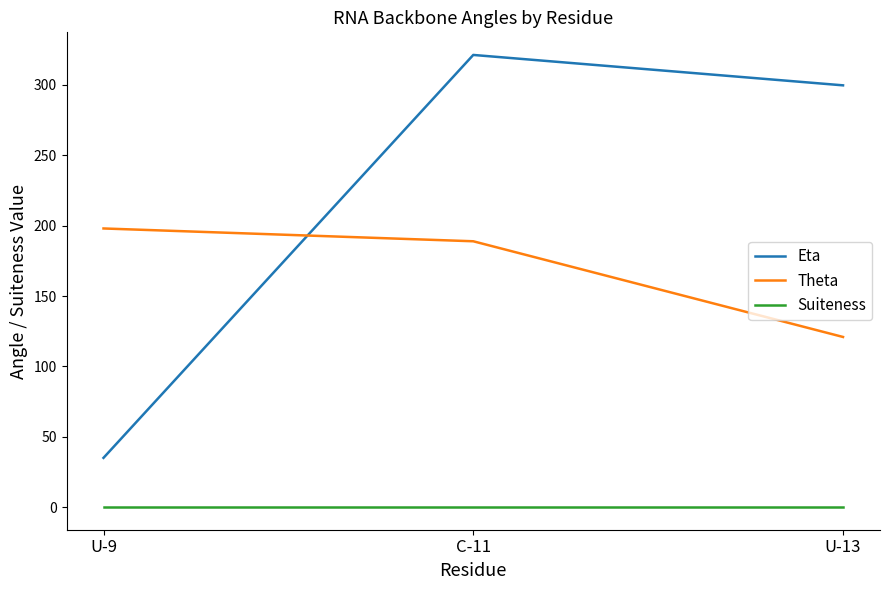

What is the total value across all series at U-9?

233.0